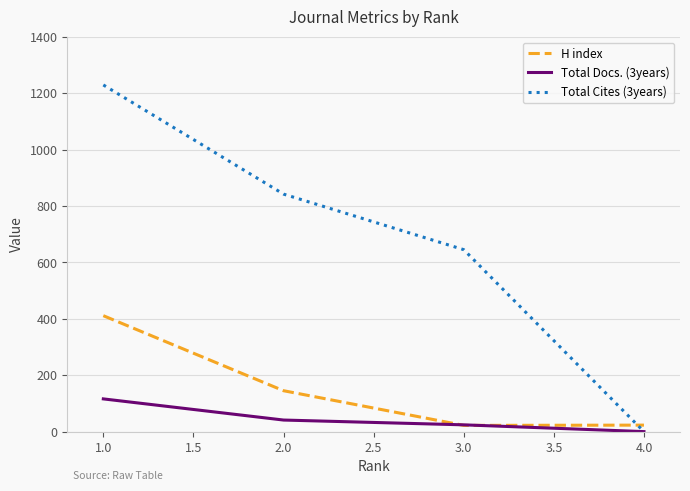

After their last crossing, which series has the higher values: H index or Total Cites (3years)?

H index